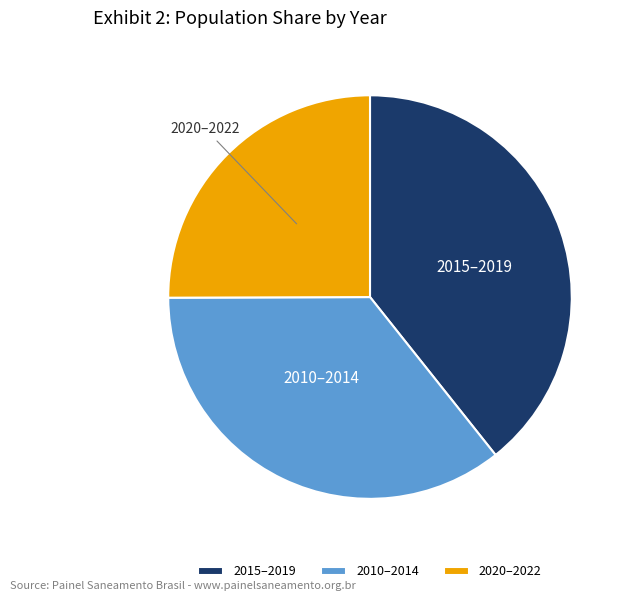

How many slices are in this pie chart?

3